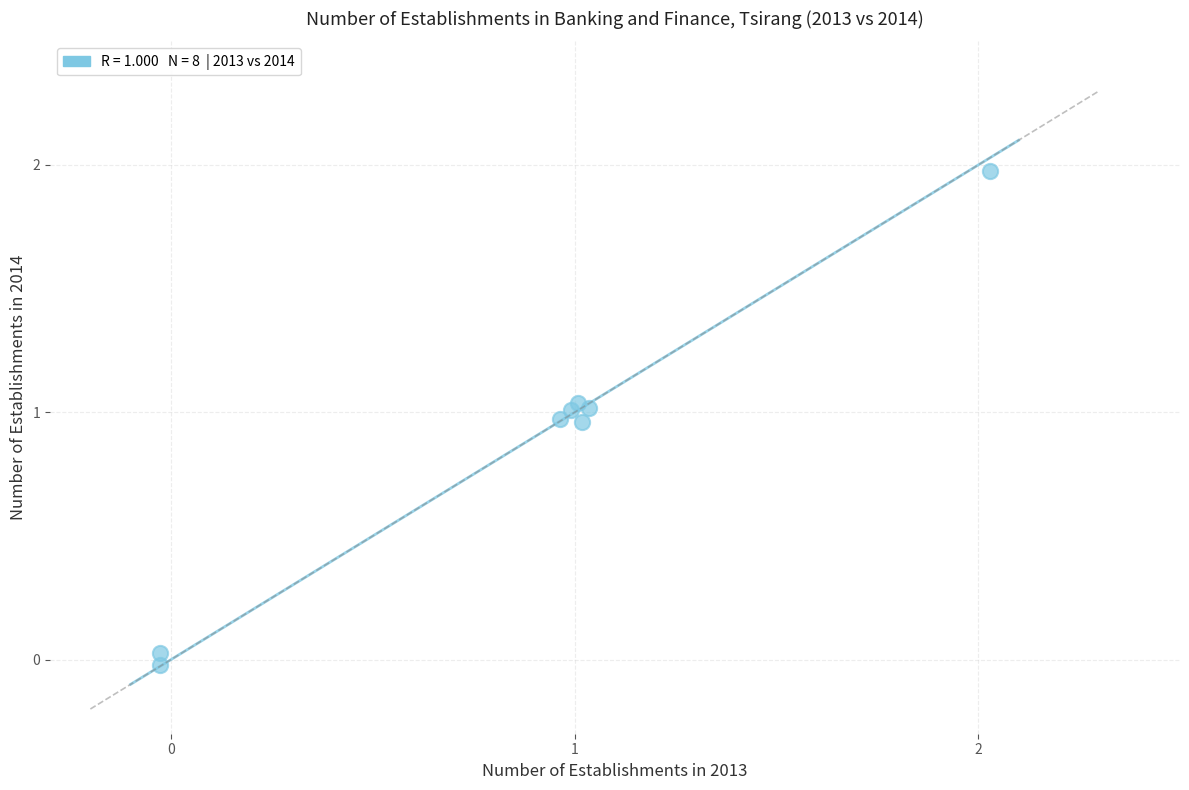

What is the range of Y values (max minus min)?

2.0